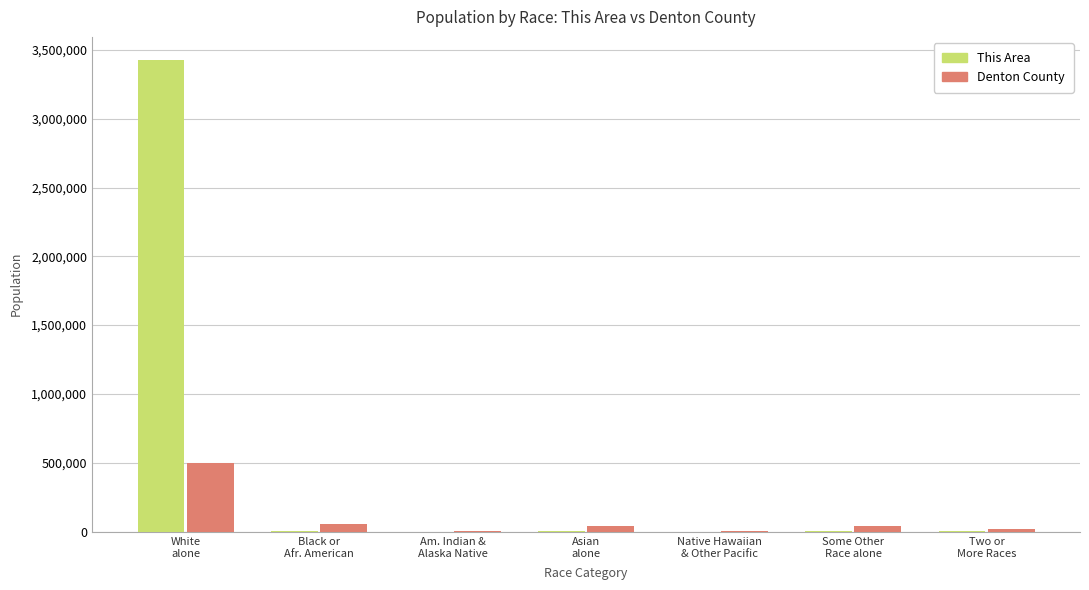

What is the highest value of the This Area series?

3423497